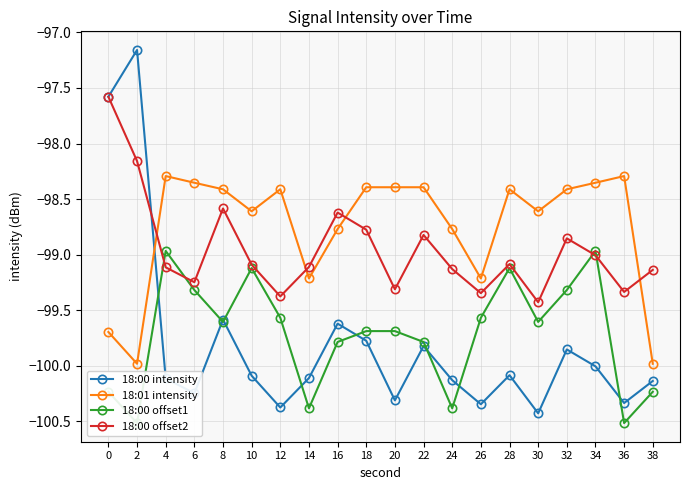

The value of 18:01 intensity at 26 is -170.0. True or false?

False